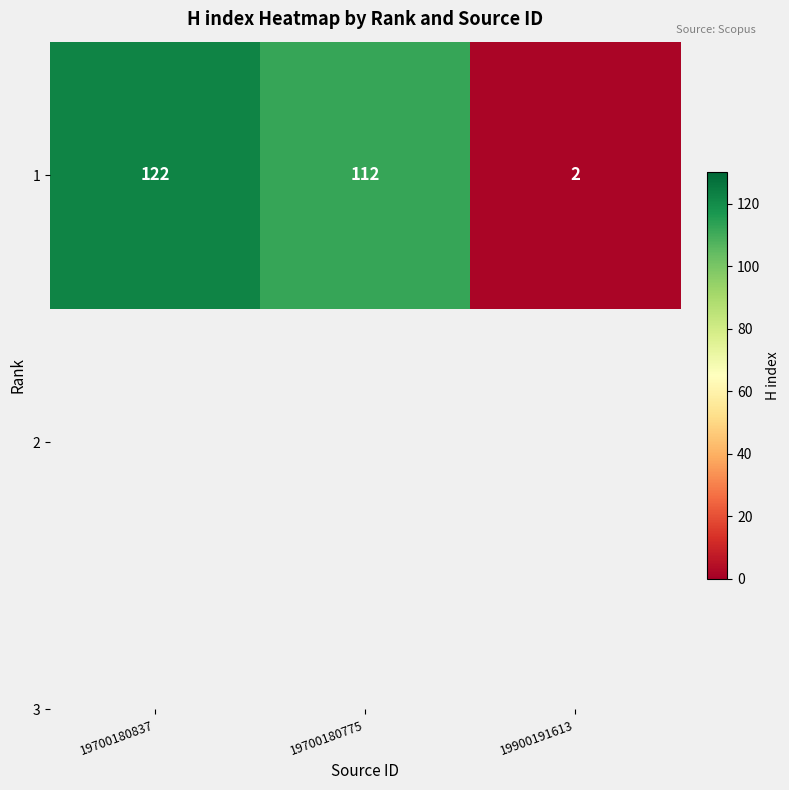

Is it true that the value at 19900191613 is 3?

False